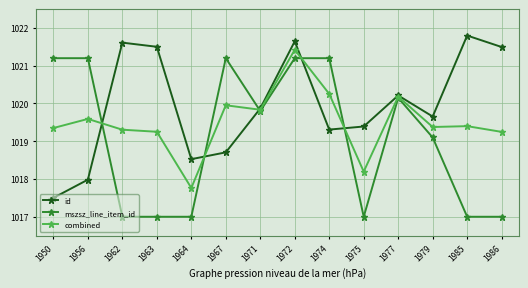

What is the value of the combined point at the 1st from the left?

1019.4